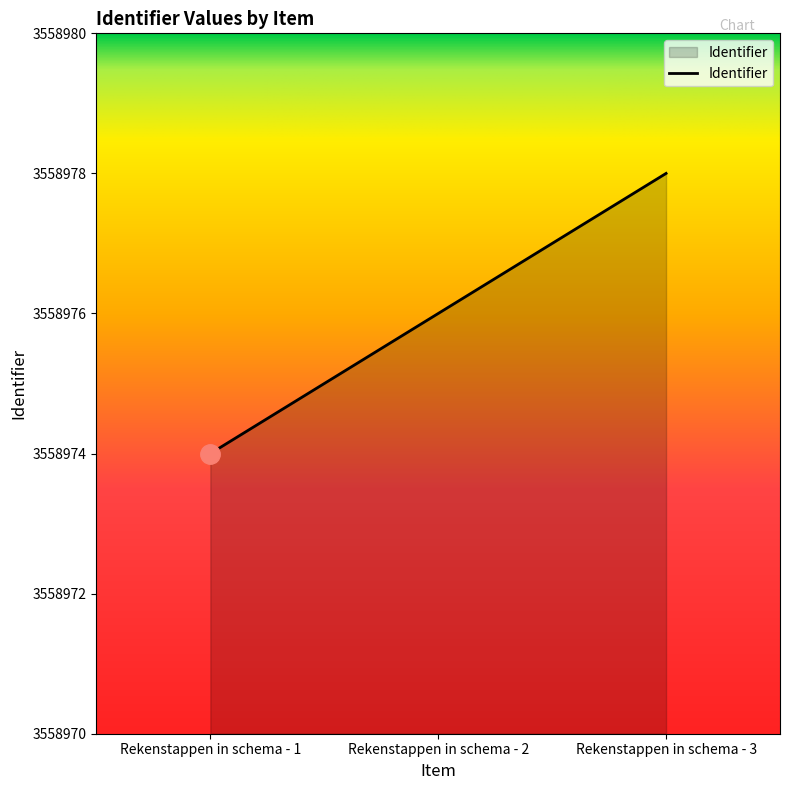

What is the sum of the values at Rekenstappen in schema - 2 and Rekenstappen in schema - 1?

7117950